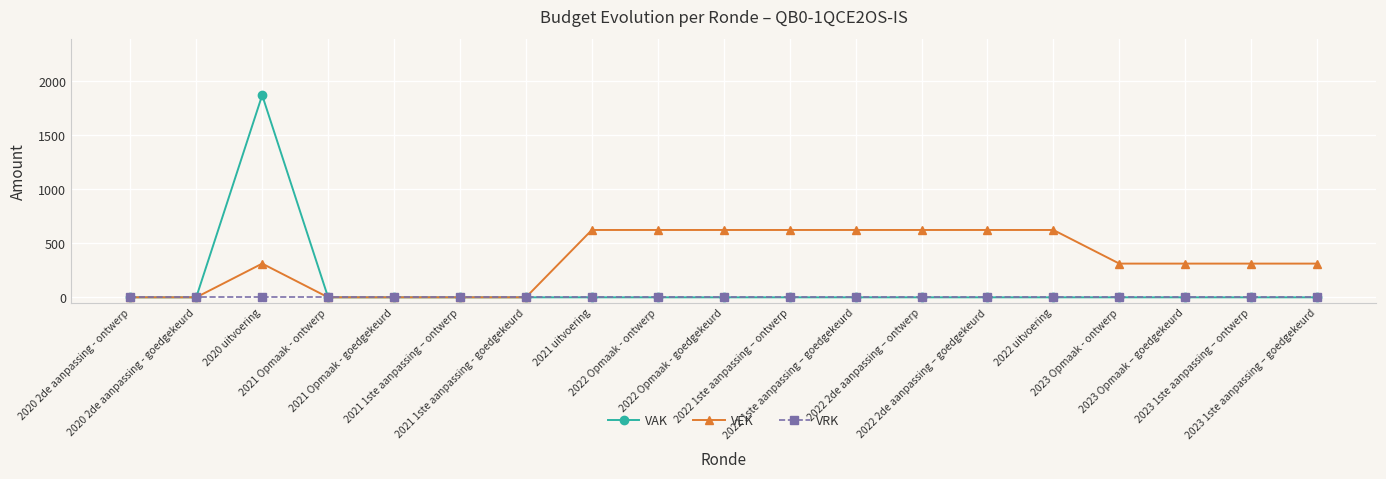

How many data points in VAK are above 0?

1